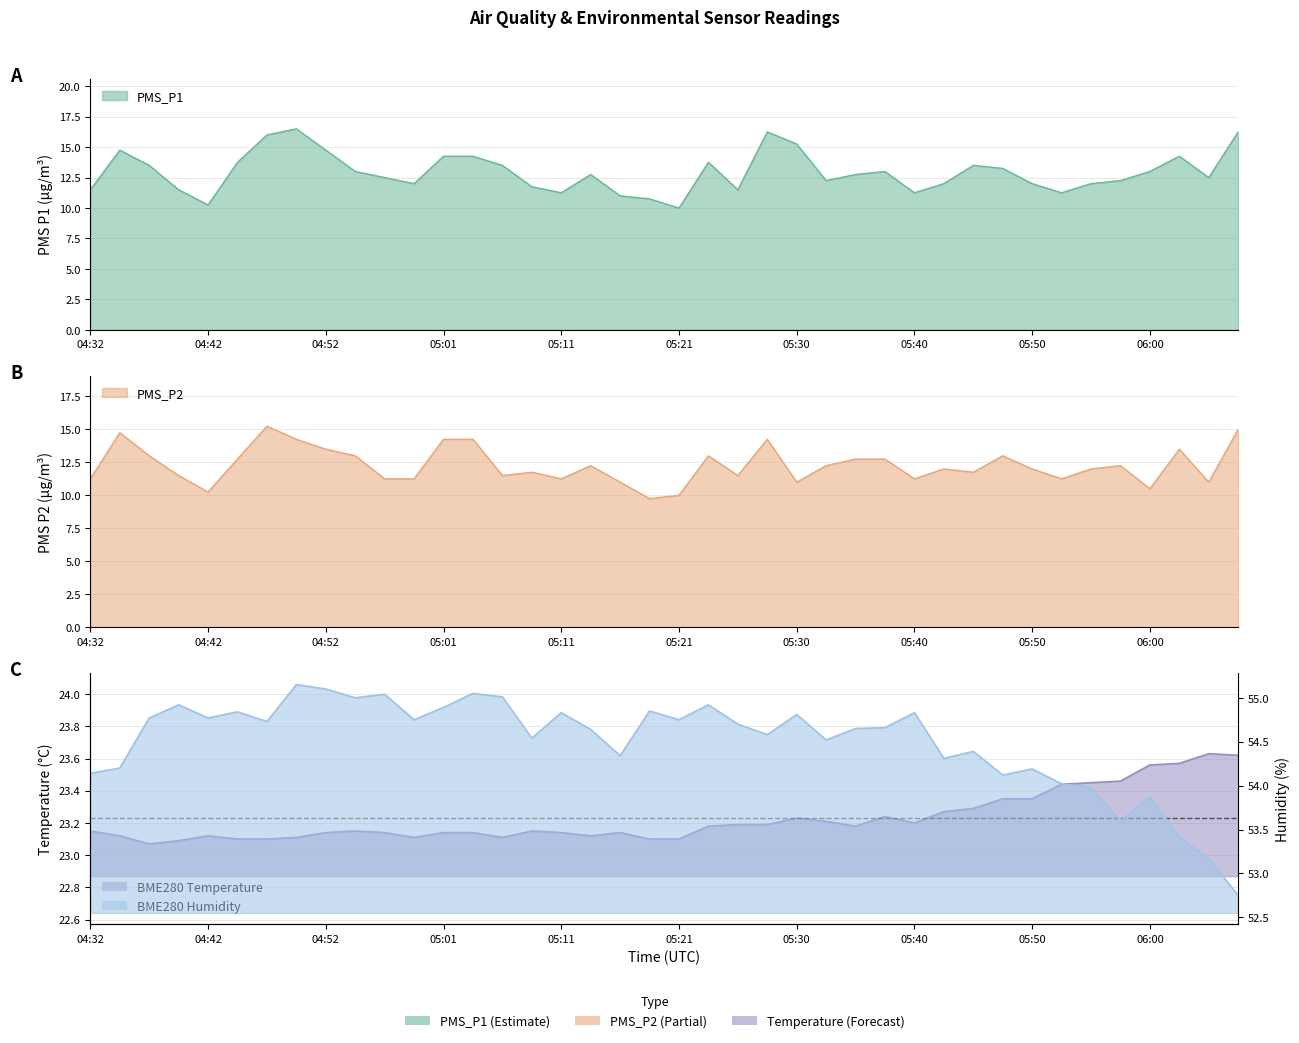

True or false: PMS_P2 and BME280_temperature intersect in this chart.

False